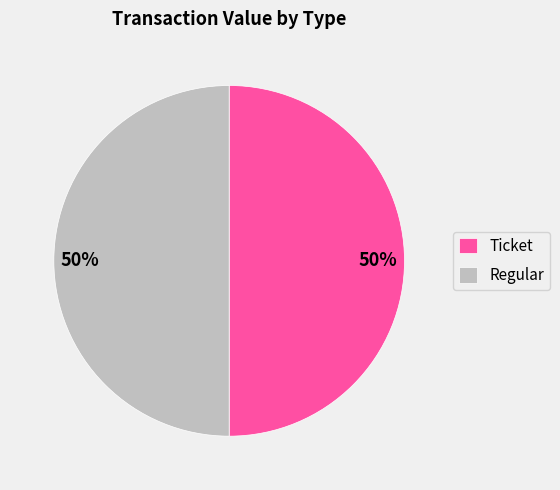

To the nearest percent, what is the average slice percentage?

50%